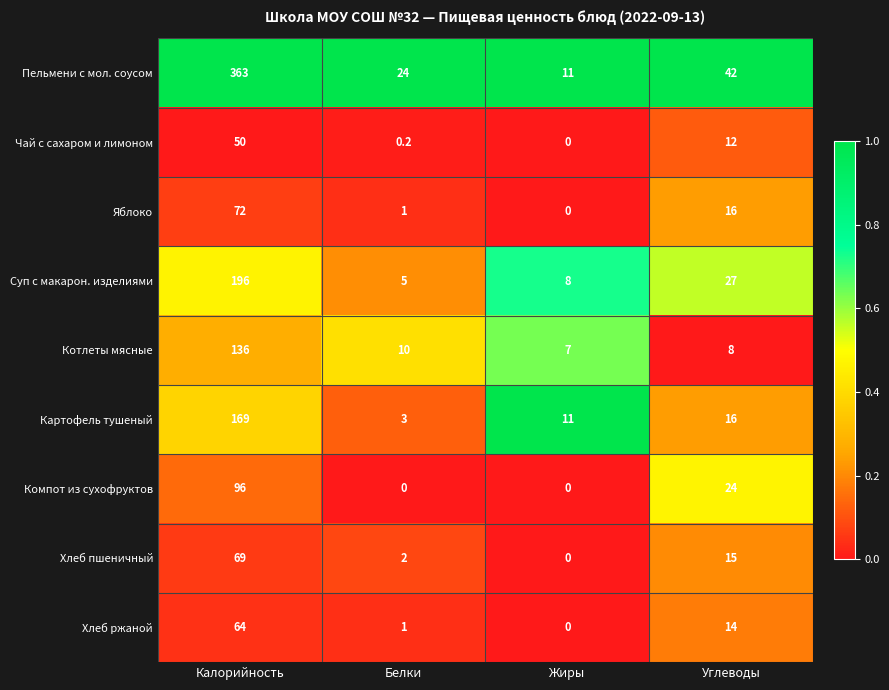

List the series in order of their peak value, highest first.

Пельмени с мол. соусом, Суп с макарон. изделиями, Картофель тушеный, Котлеты мясные, Компот из сухофруктов, Яблоко, Хлеб пшеничный, Хлеб ржаной, Чай с сахаром и лимоном